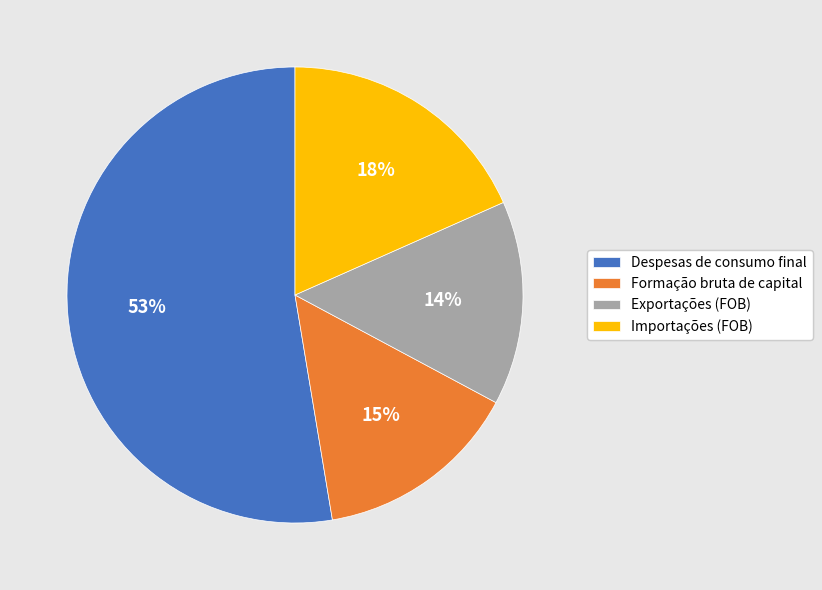

The Despesas de consumo final slice represents 59% of the pie. True or false?

False